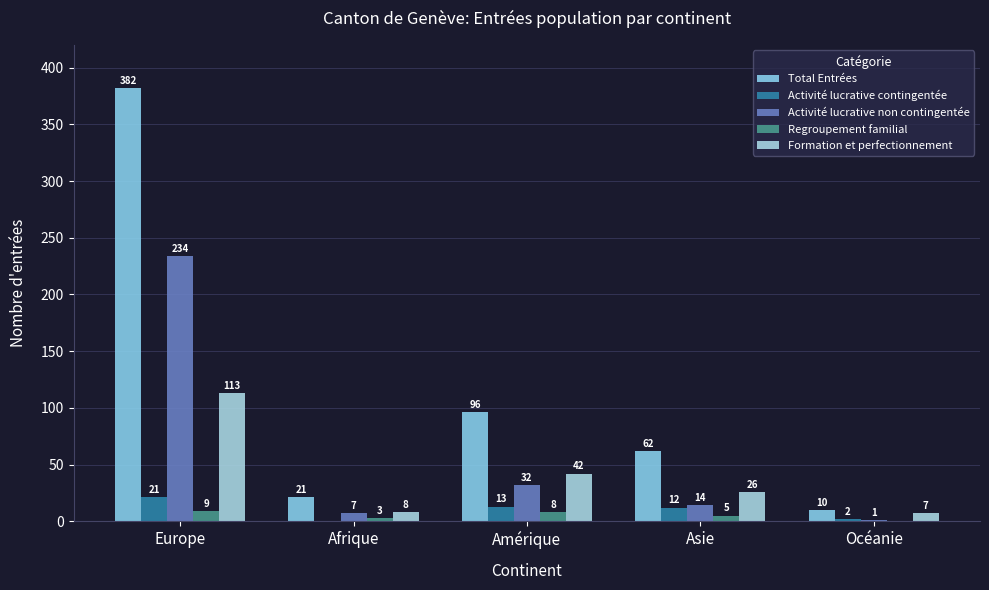

What is the highest value of the Activité lucrative contingentée series?

21